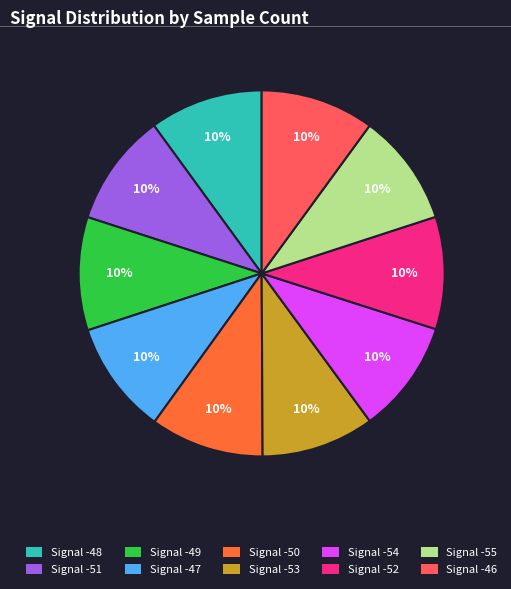

True or false: Signal -50 accounts for 10% of the total.

True